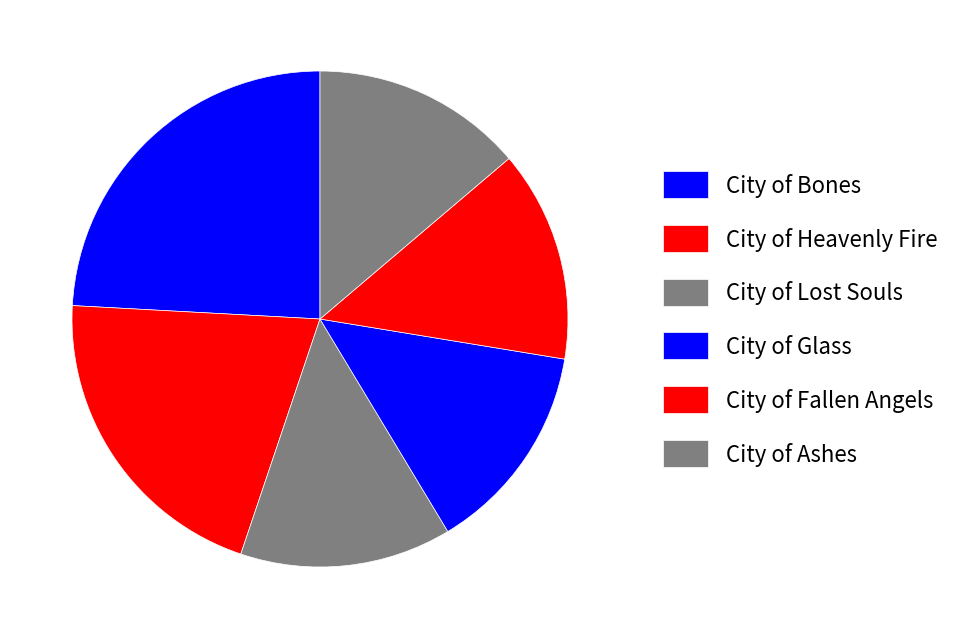

Is City of Lost Souls the majority of the pie?

No